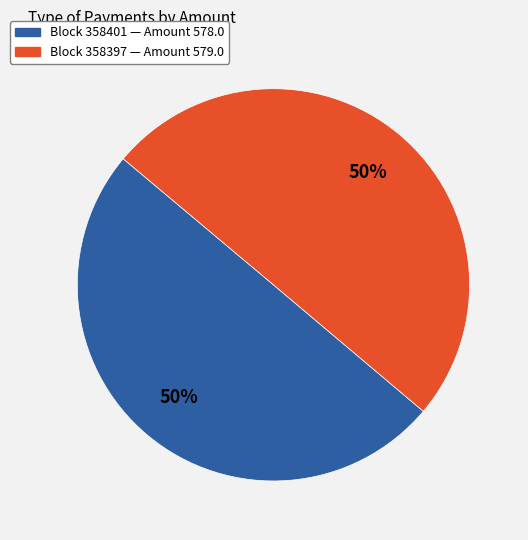

To the nearest percent, what is the average slice percentage?

50%